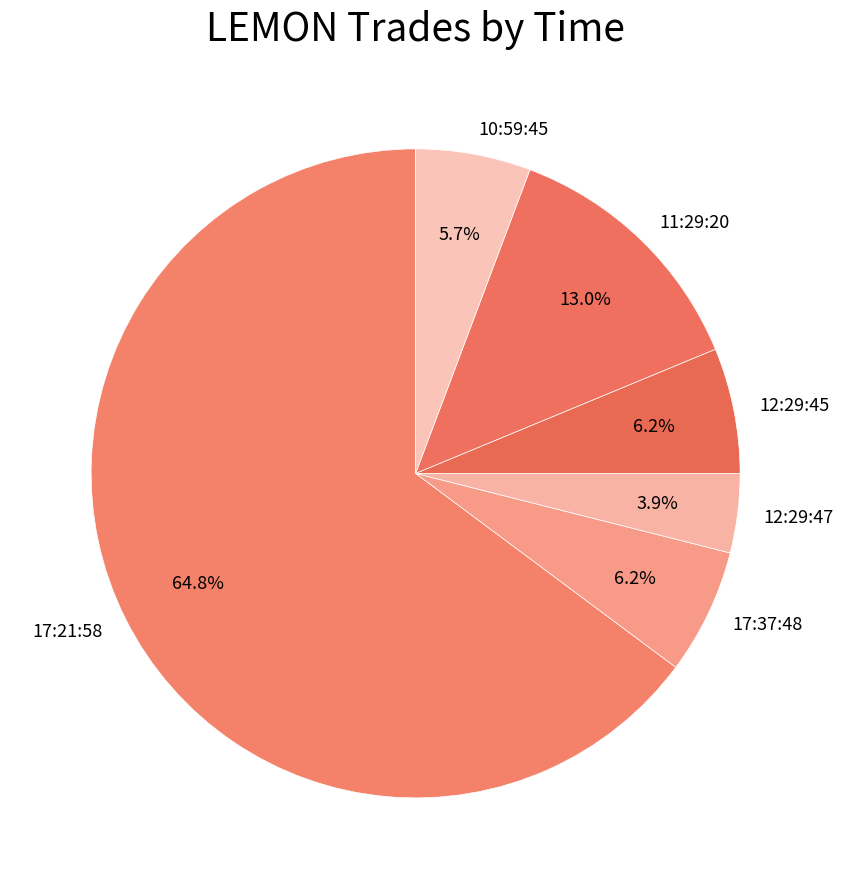

What percentage is the 17:21:58 slice, to the nearest percent?

65%